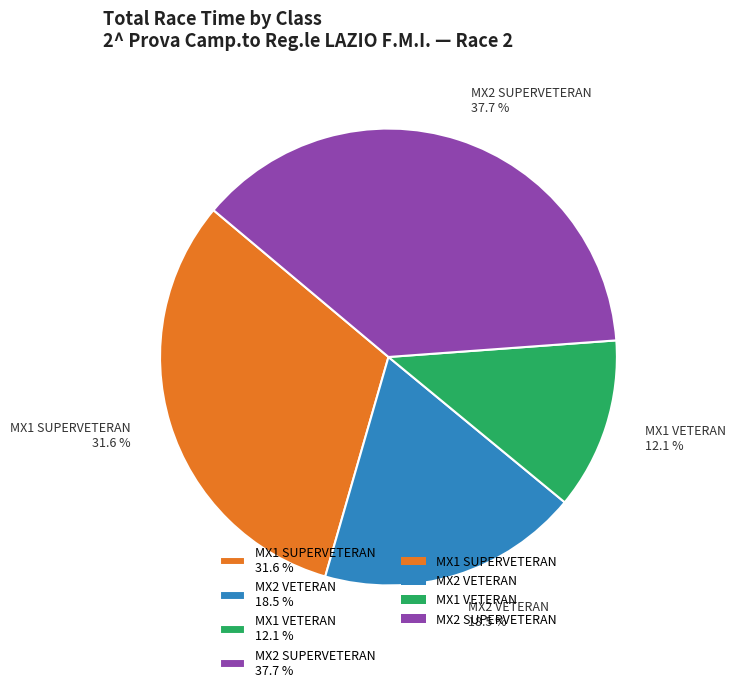

The MX2 SUPERVETERAN slice represents 32% of the pie. True or false?

False